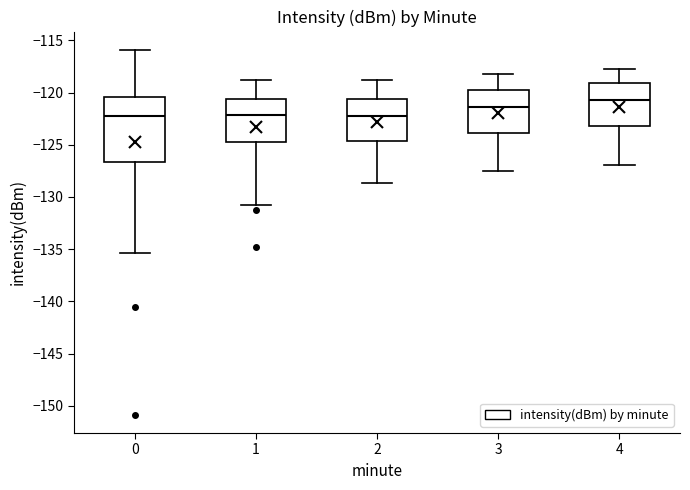

Which box has the highest median line?

4